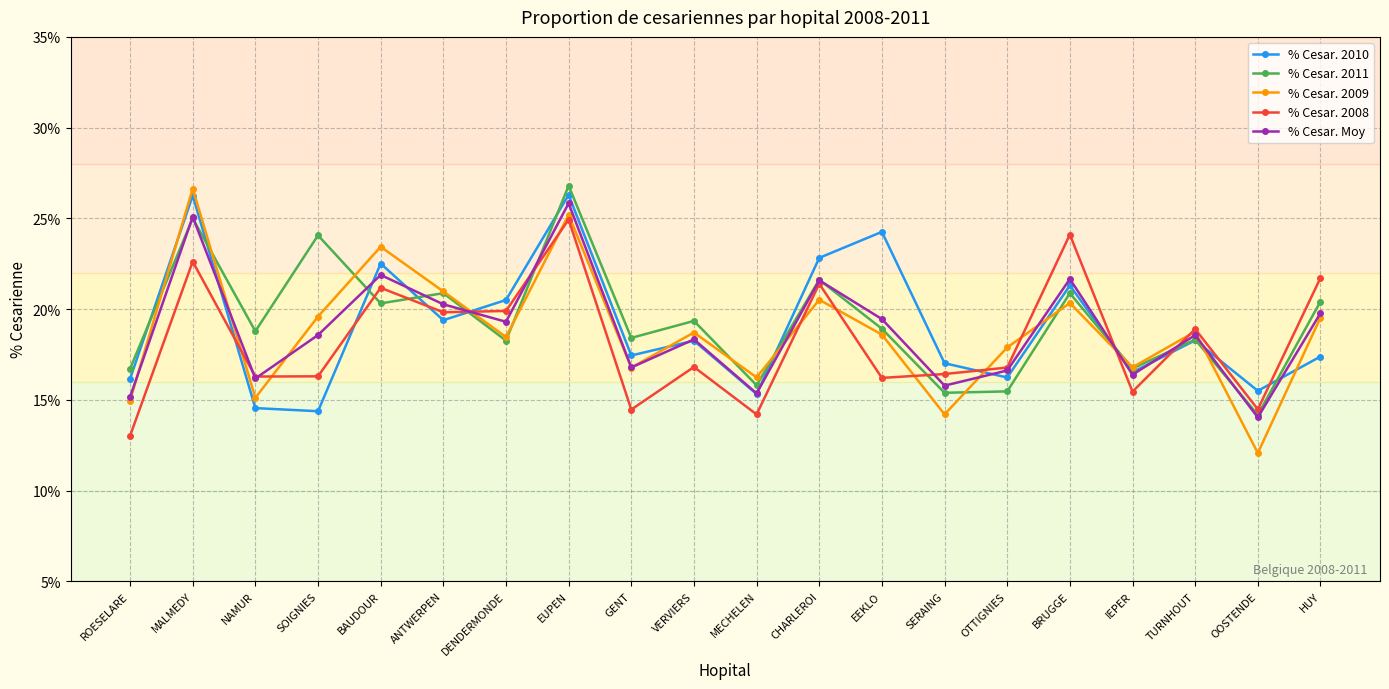

The value of % Cesar. Moy at SOIGNIES is 0.2. True or false?

True